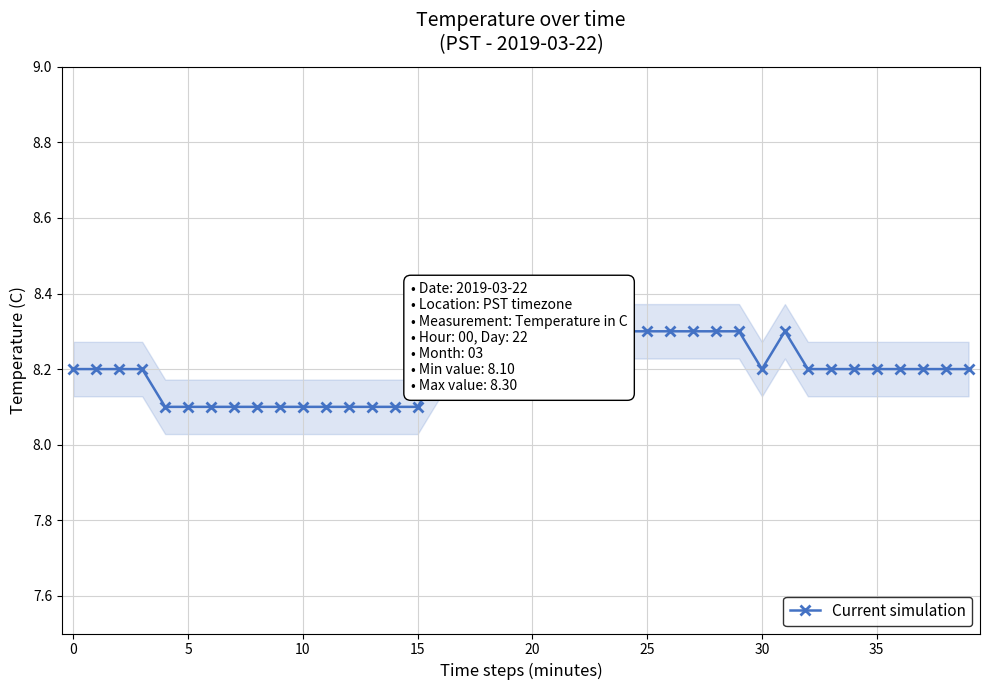

Does the chart have visible grid lines?

Yes